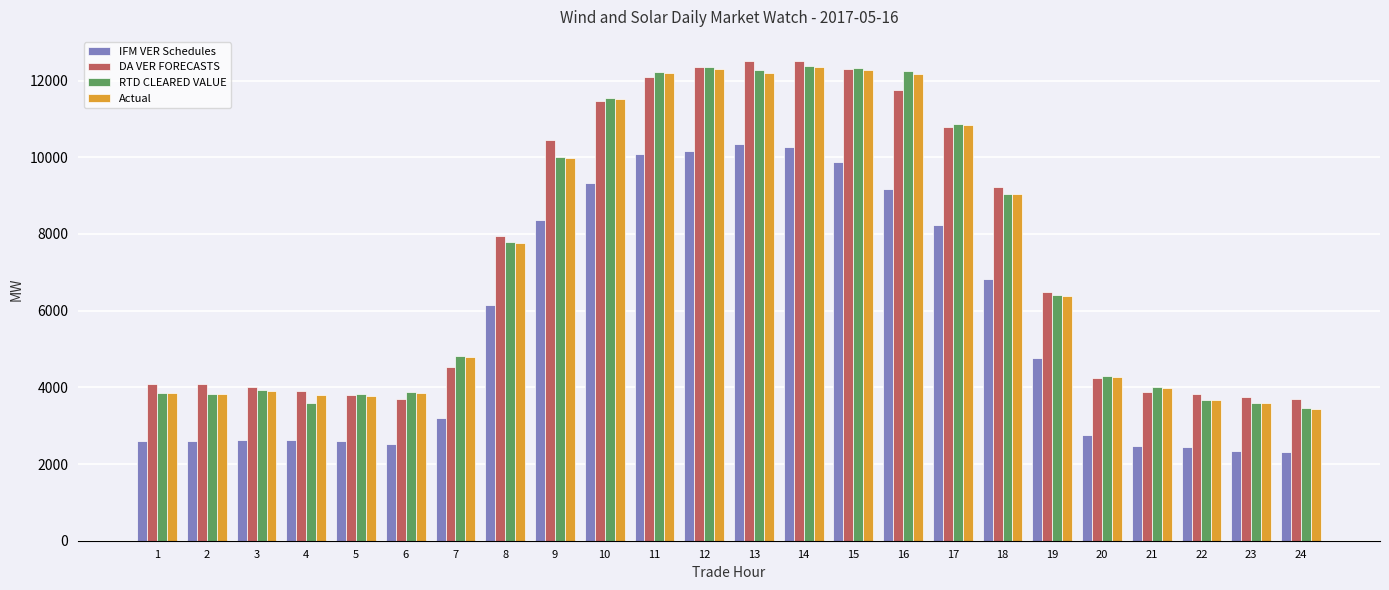

What is the total value across all series at 3?

14481.4